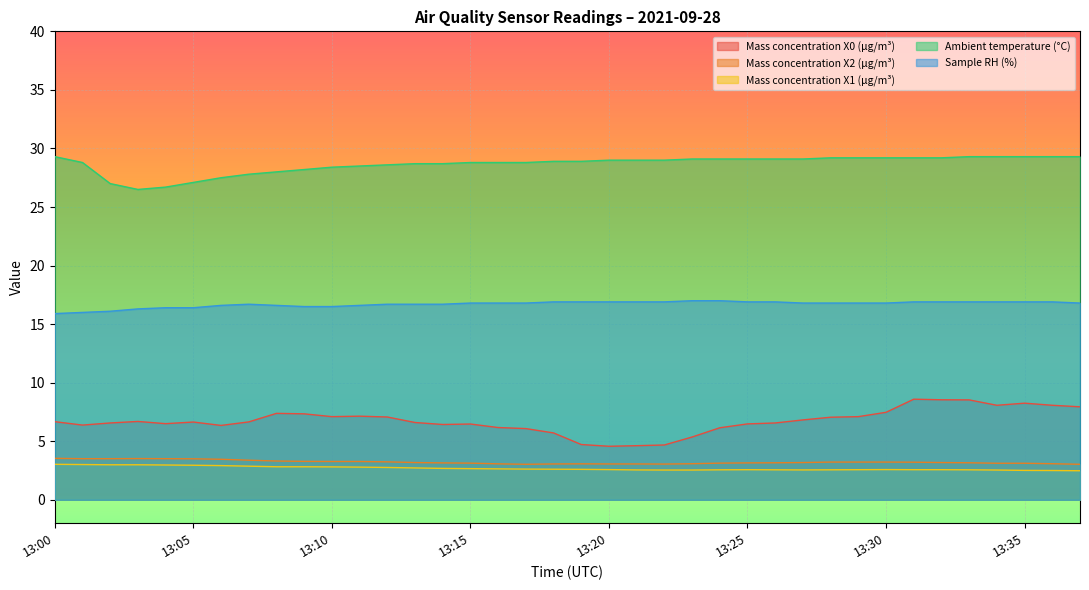

The Mass concentration X0 (μg/m³) series shows 4.1 at 13:11. True or false?

False